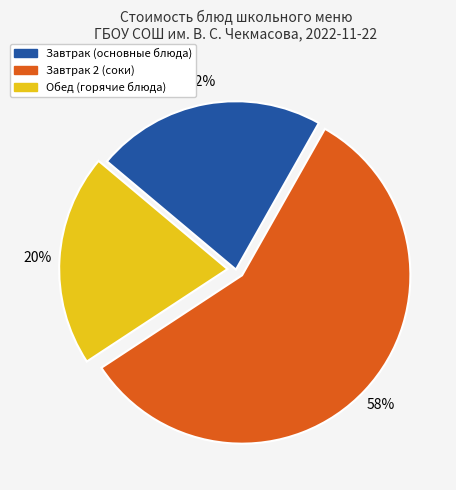

How many segments does this pie chart have?

3